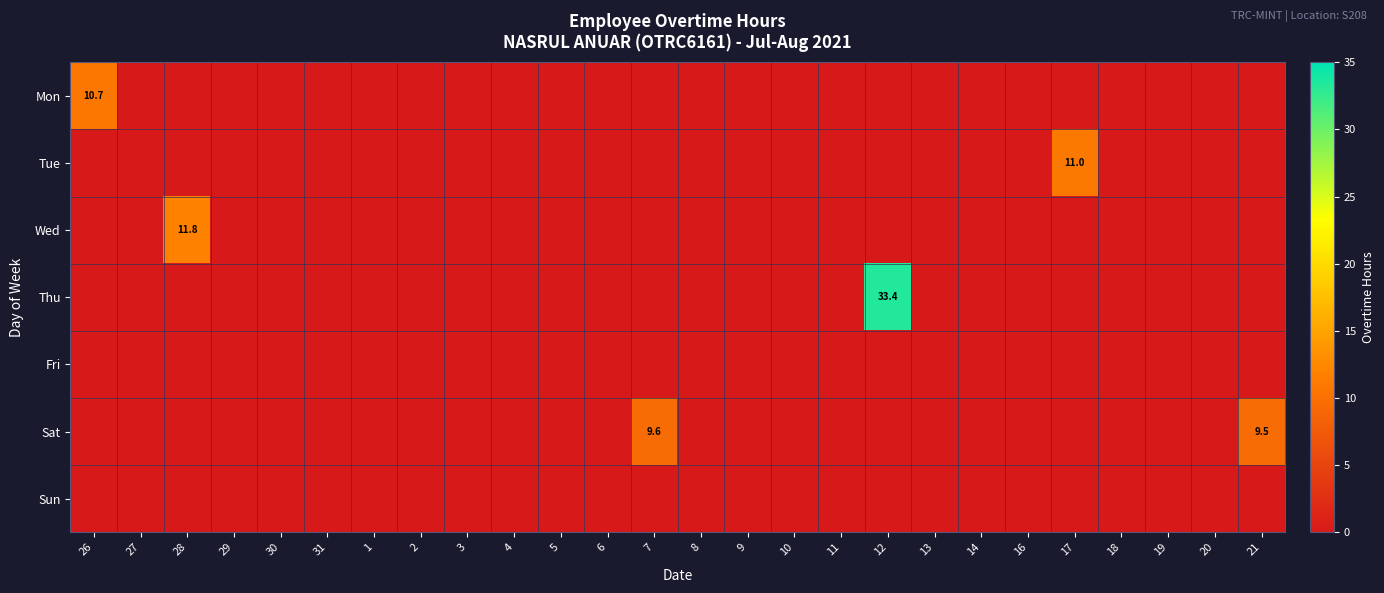

Is the value of Wed at 14 greater than the value of Mon at 14?

No